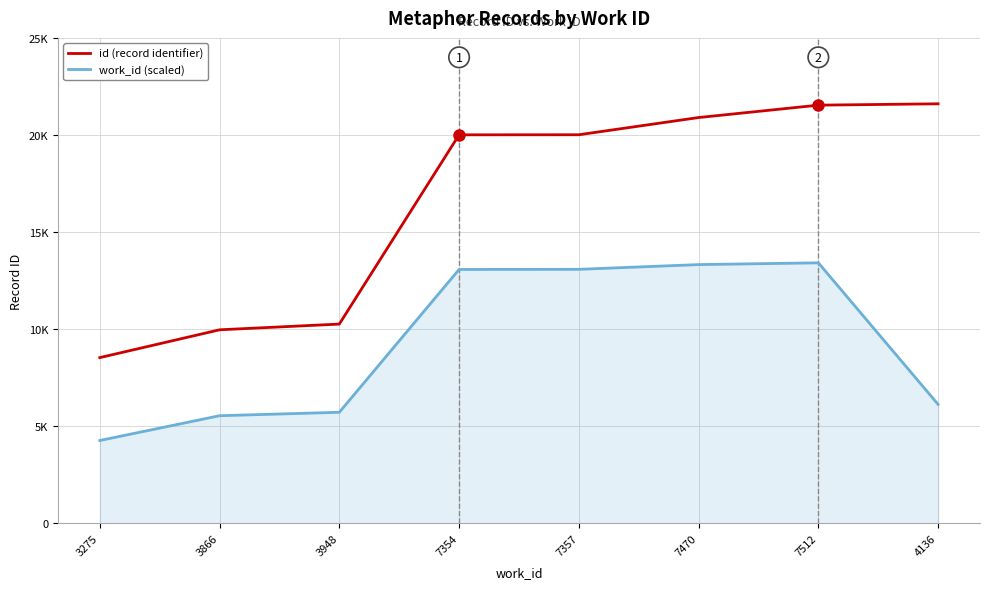

The value of id (record identifier) at 3948 is 10263.0. True or false?

True